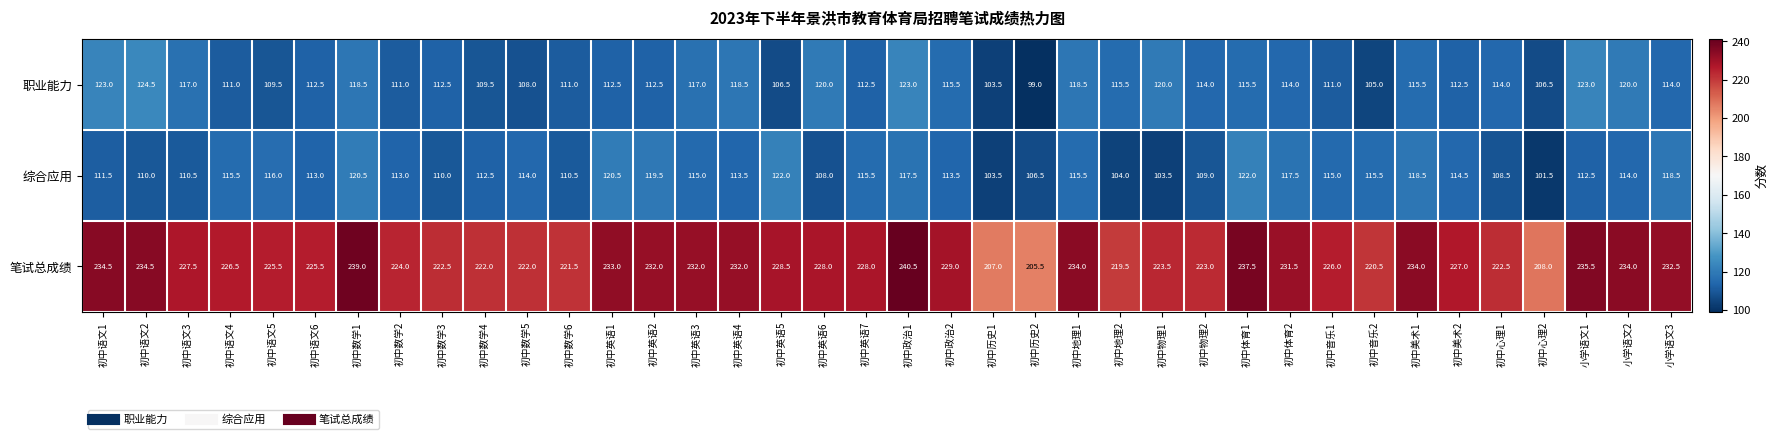

Rank the series at 初中语文3 from lowest to highest value.

综合应用, 职业能力, 笔试总成绩